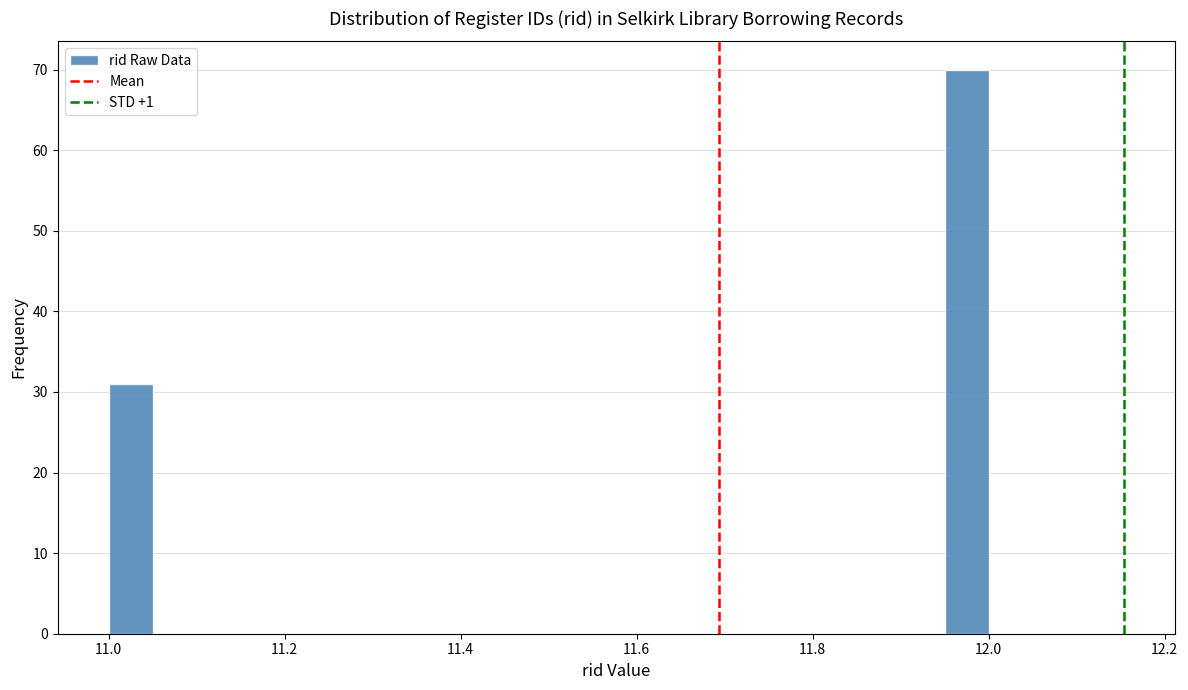

Read against the x-axis, roughly where is the centre of the tallest bar?

11.98